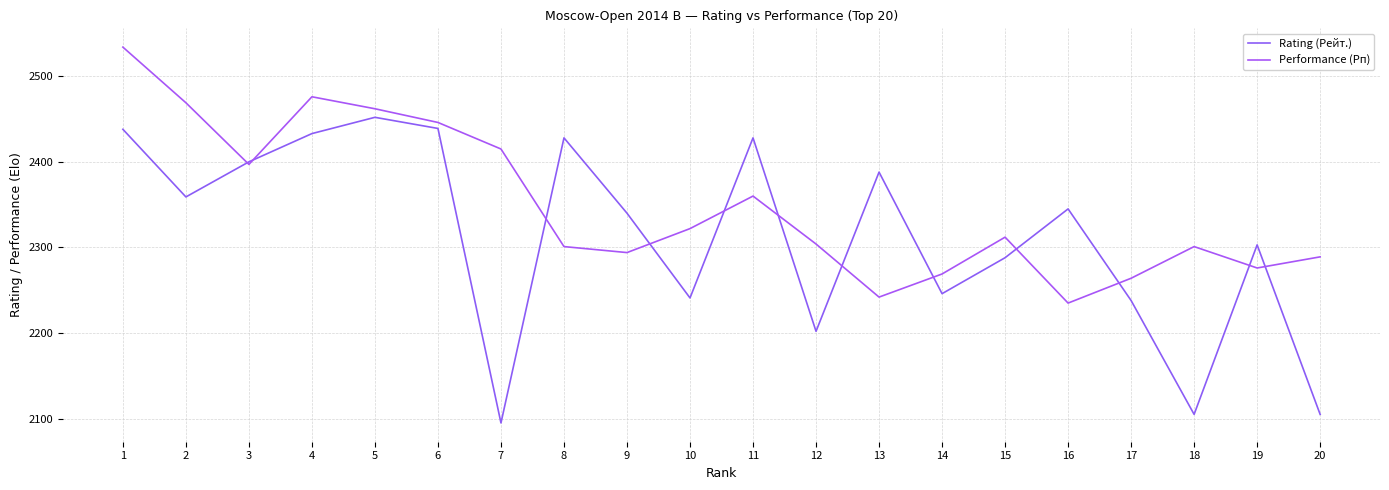

Which series changed the most between 1 and 11?

Performance (Рп)